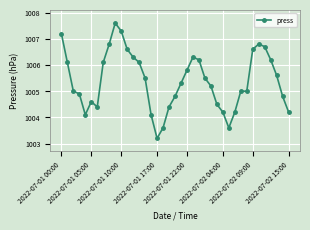

What is the difference between the maximum and minimum values?

4.4